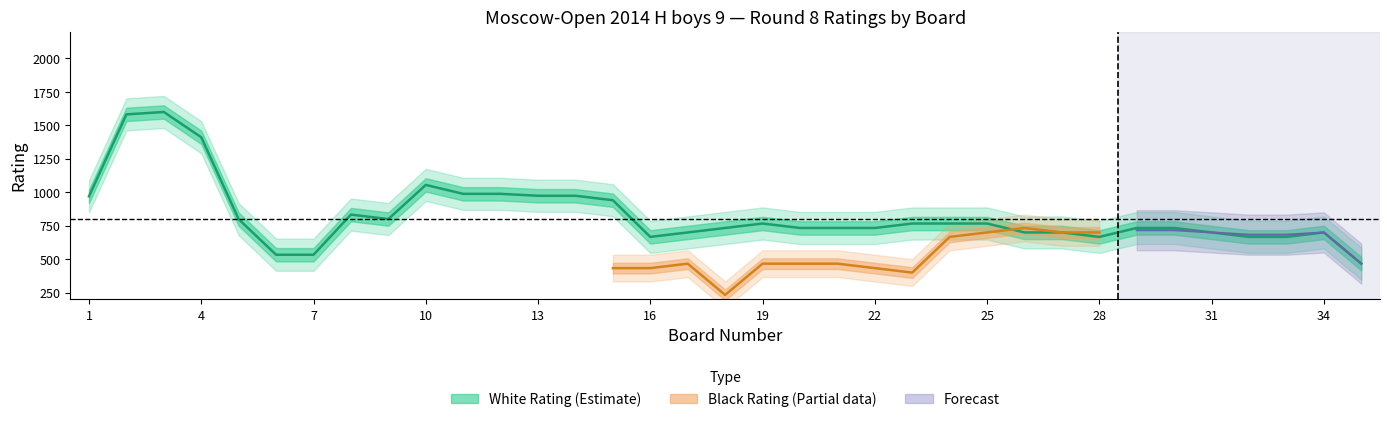

Which series has the largest total across all categories?

White_Rating